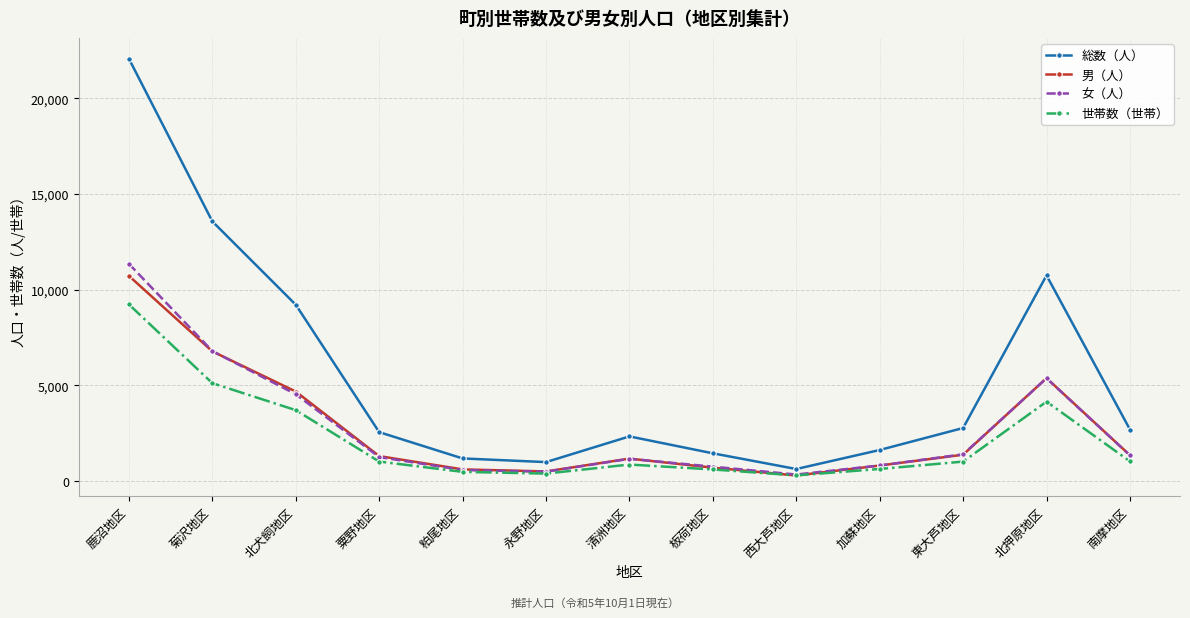

What is the maximum value for 総数（人）?

22060